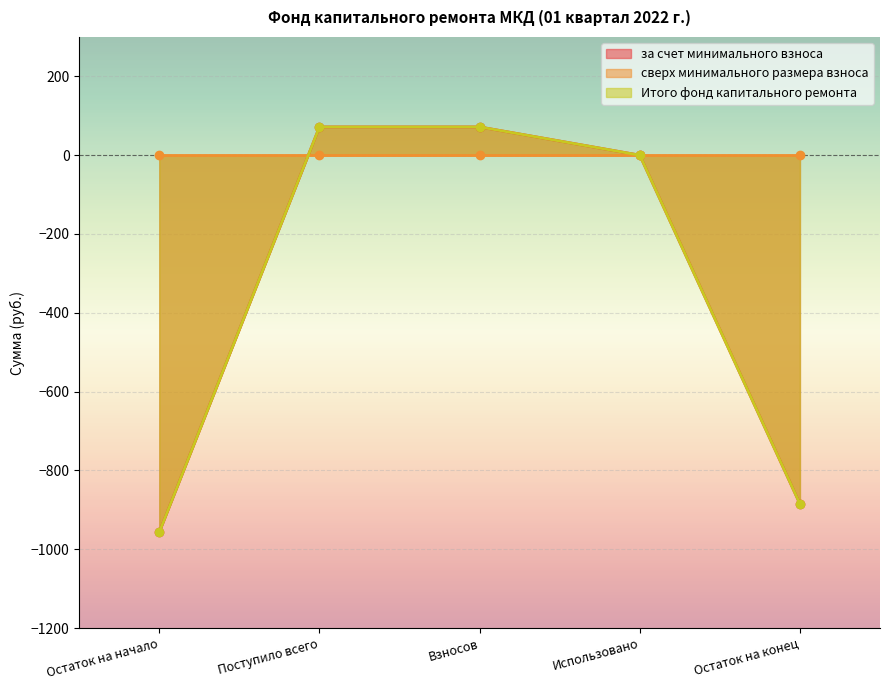

True or false: за счет минимального взноса and Итого фонд капитального ремонта intersect in this chart.

False